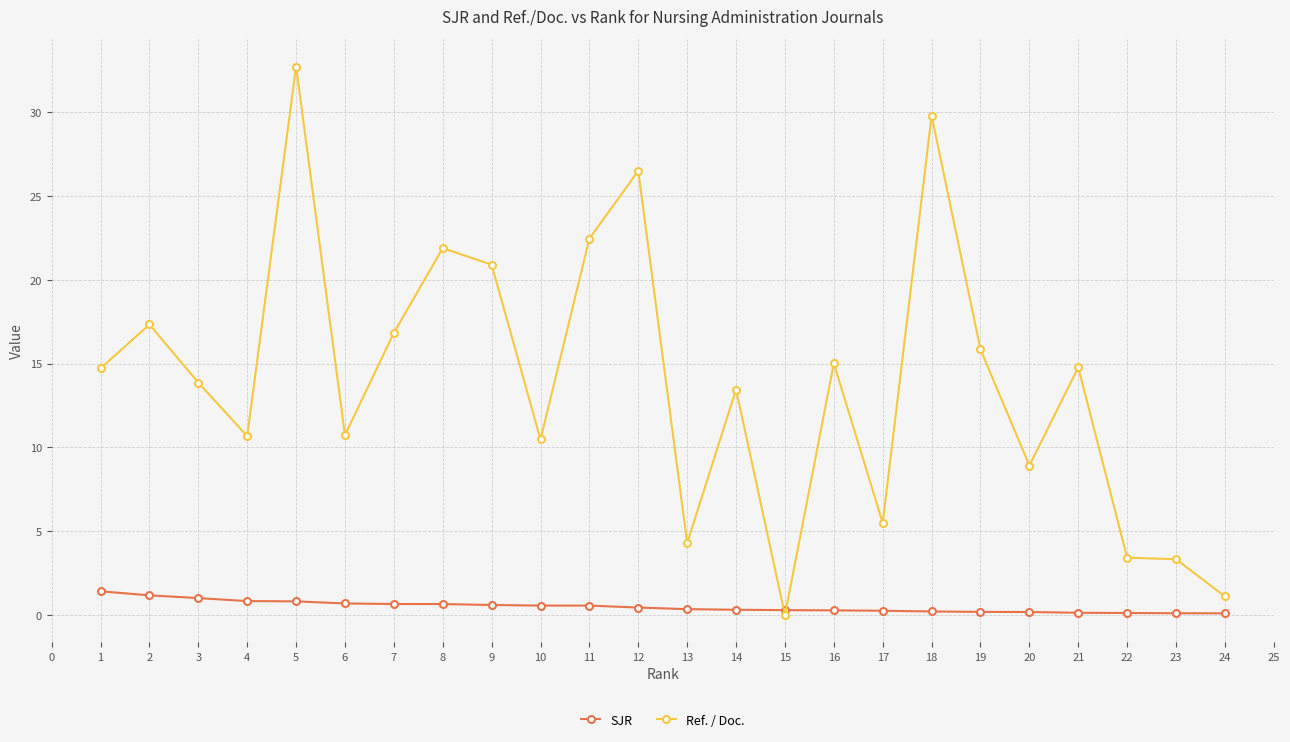

What is the value of the Ref. / Doc. point at the 8th from the left?

21.9